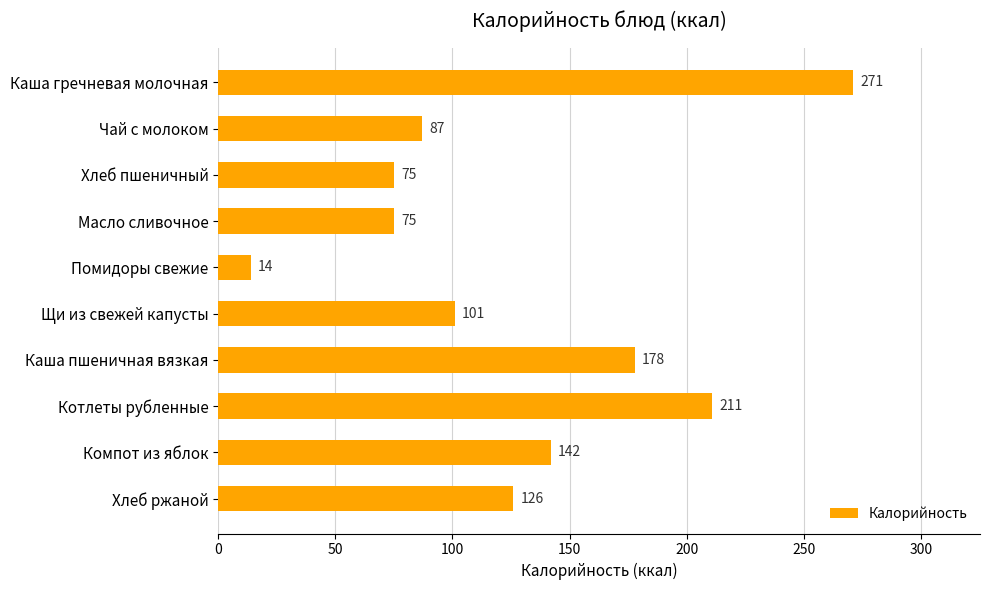

Approximately how many times larger is the value at Компот из яблок compared to Щи из свежей капусты?

1.4